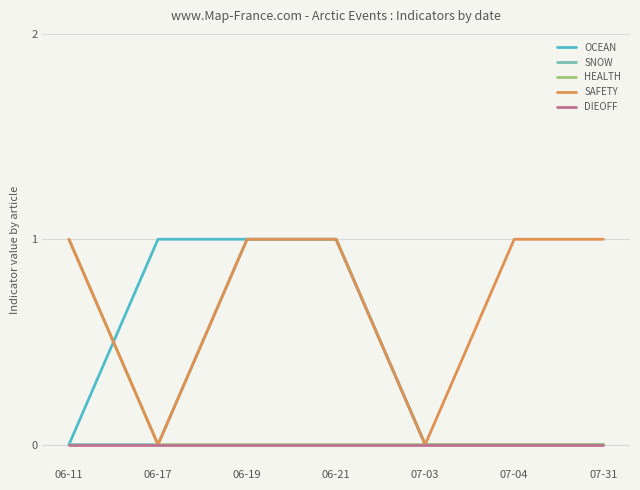

True or false: SAFETY has more than 2 interior local peaks.

False